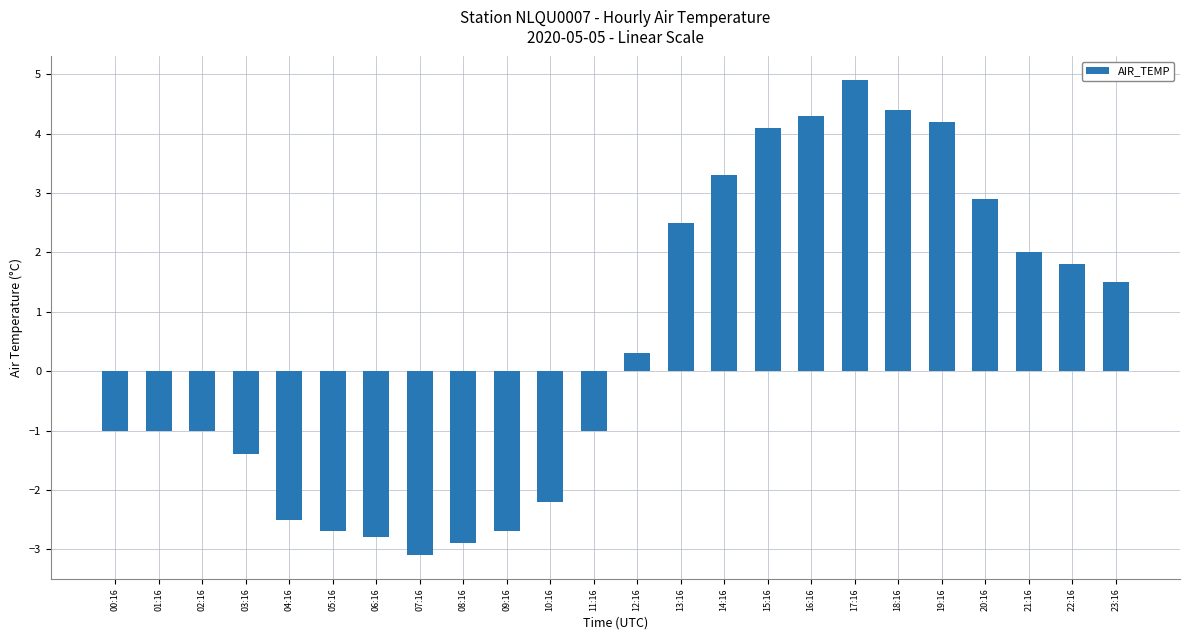

What is the greatest value displayed?

4.9